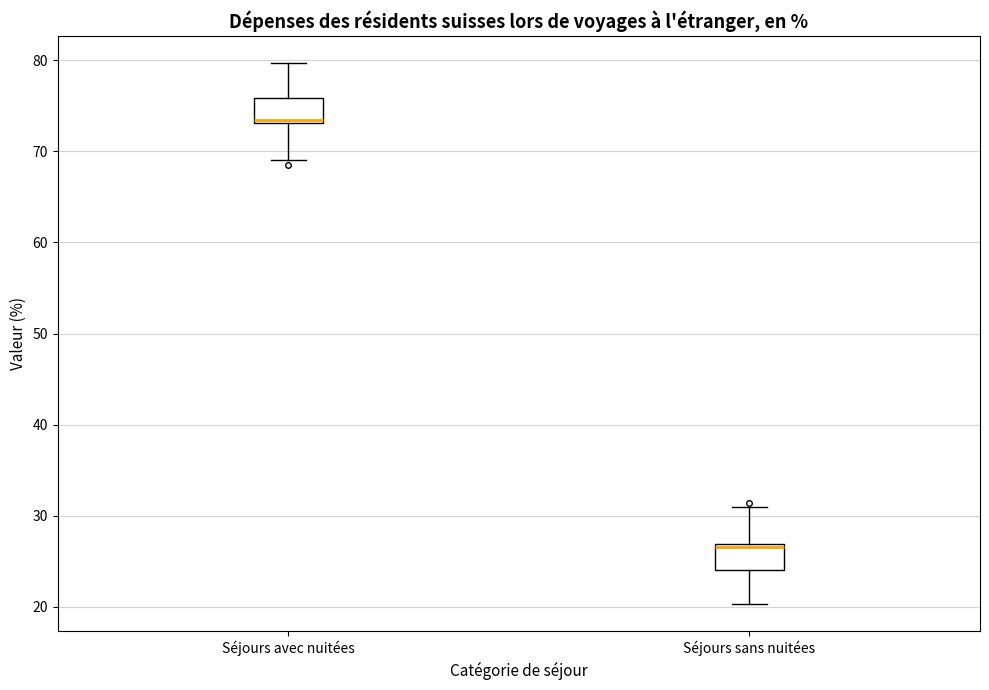

Reading left to right, read every box against the y-axis: the position of its median line, the range the box covers, and the ends of its whiskers. The values are not printed on the chart, so give them approximately, as read against the axis.

Séjours avec nuitées: median 73 (just above the box's lower edge), box 73 to 76, whiskers 69 to 80
Séjours sans nuitées: median 27 (just below the box's upper edge), box 24 to 27, whiskers 20 to 31